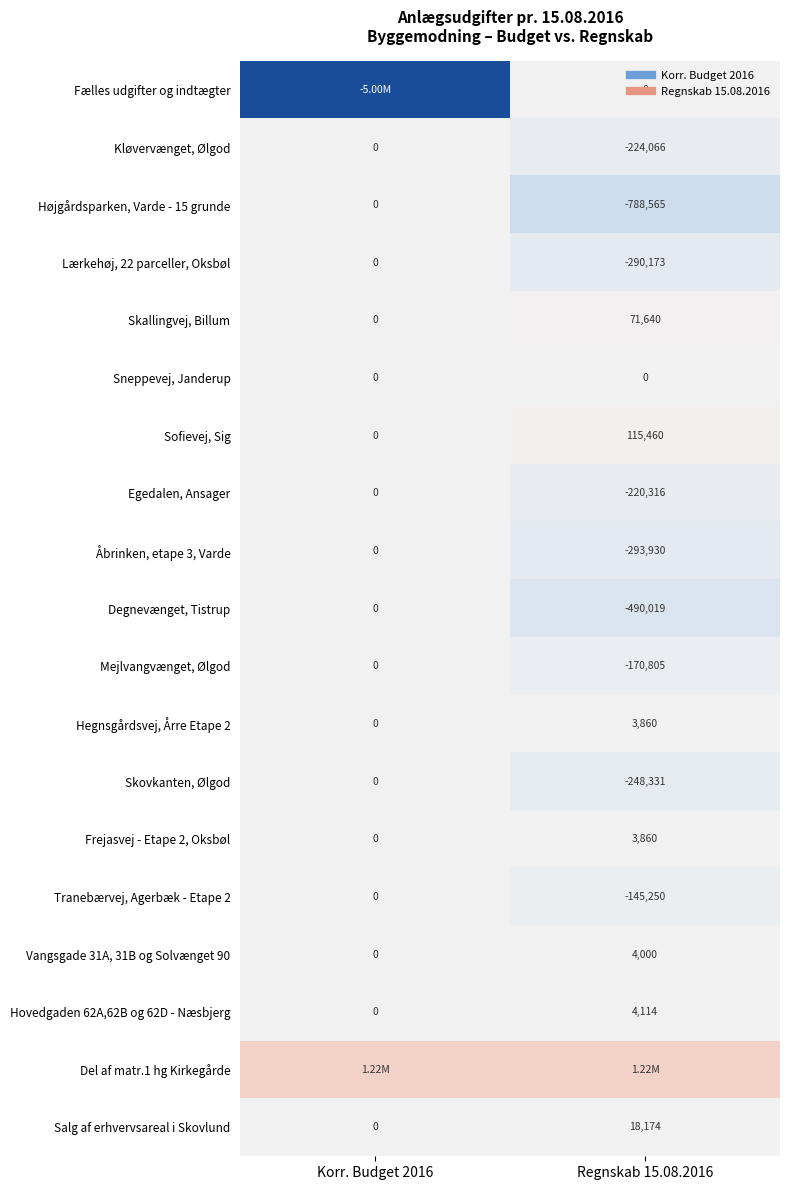

What is the maximum value shown in the chart?

1218000.0